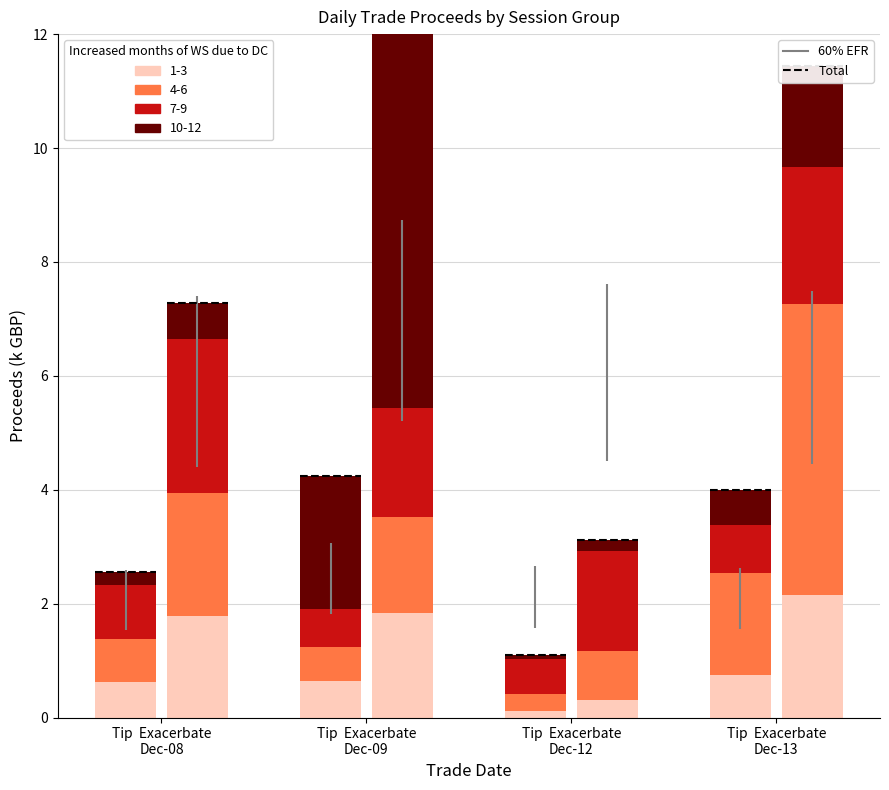

What is the minimum value for 1-3?

0.1